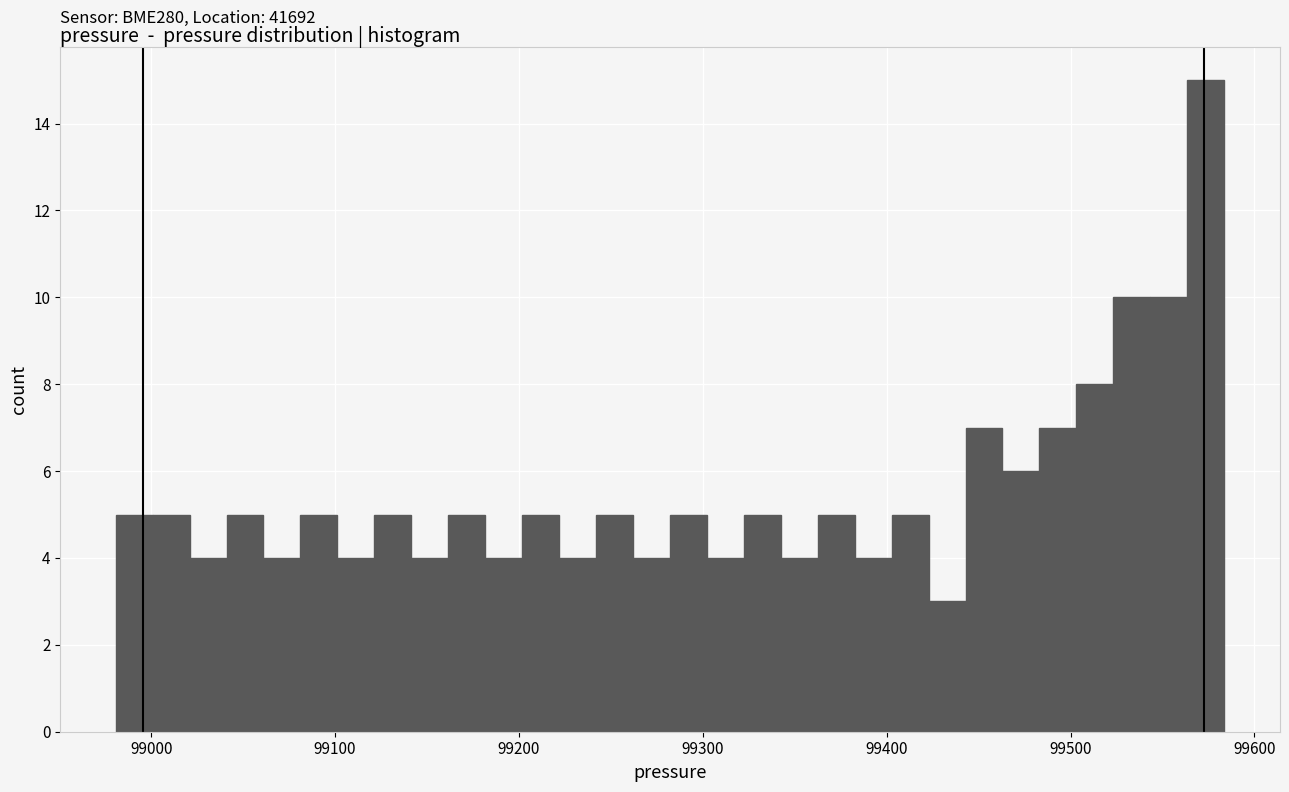

Read against the x-axis, roughly where is the centre of the tallest bar?

99570